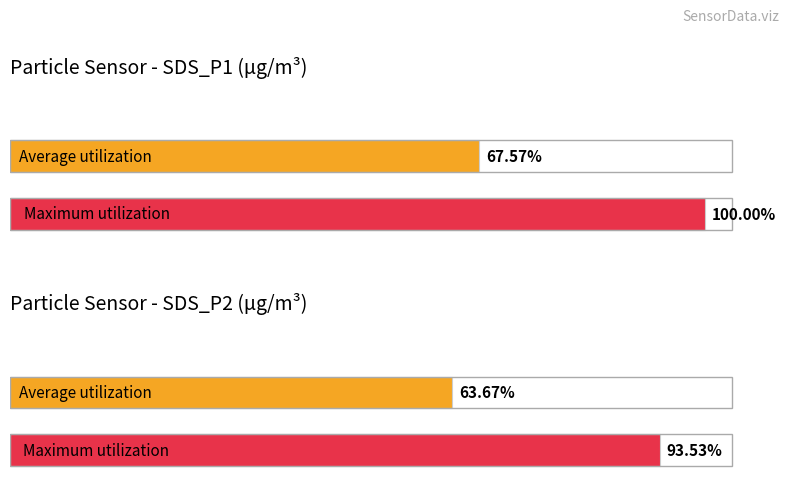

Does the chart contain stacked bars?

No